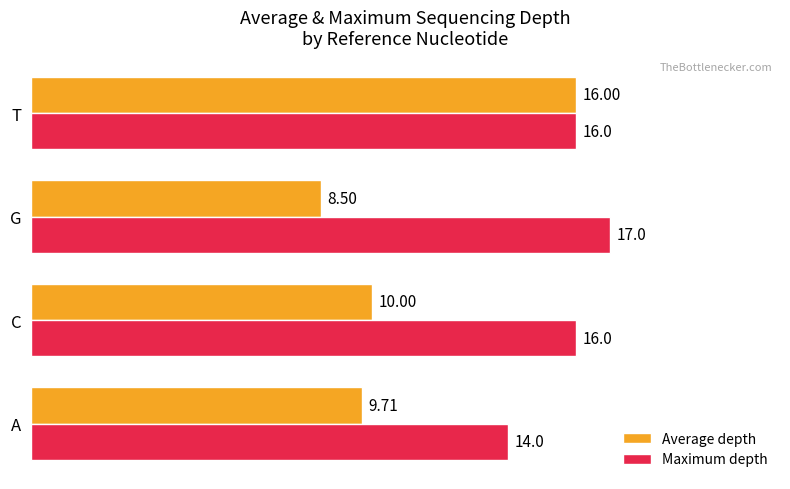

Which series has the largest total across all categories?

Maximum depth